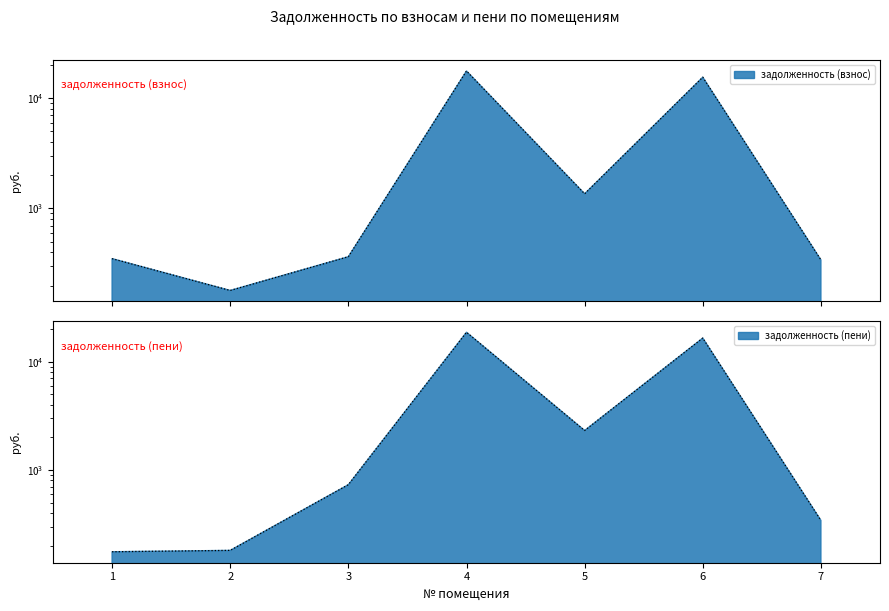

What is the difference between the задолженность (взнос) values at 5 and 4?

16244.5